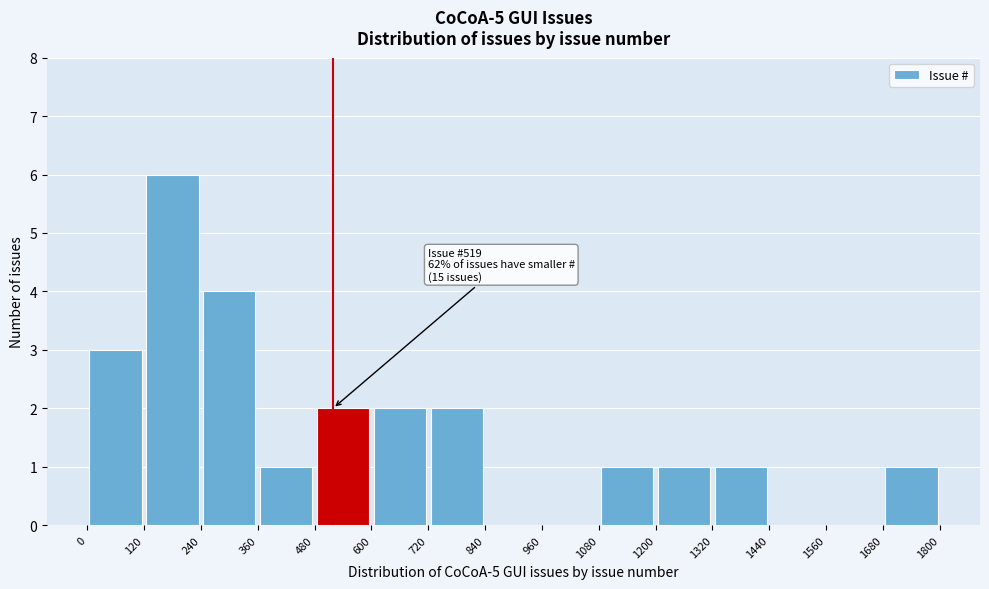

Which range on the x-axis has the tallest bar?

120 to 240